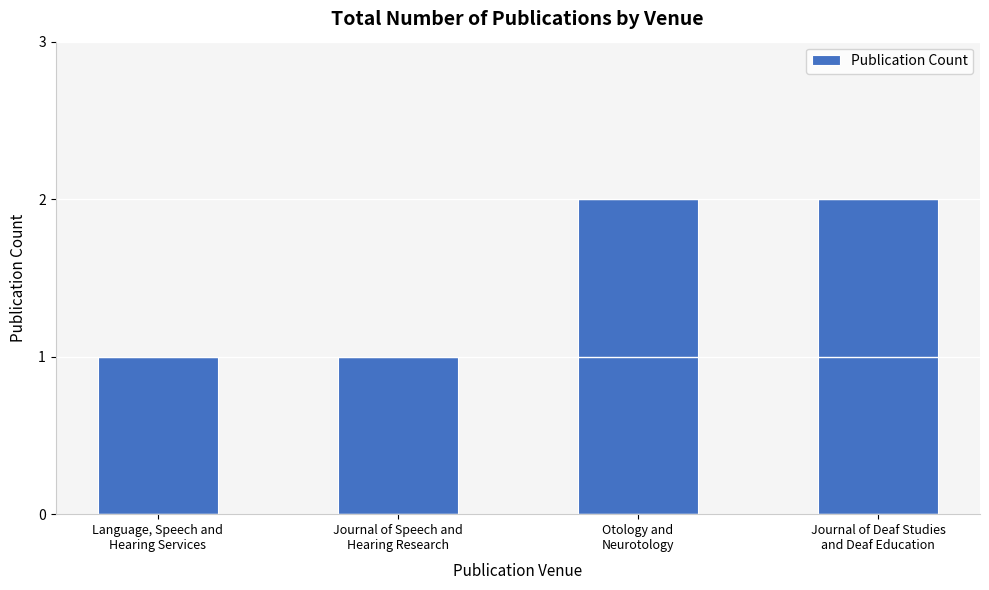

What is the approximate value at Journal of Speech and
Hearing Research?

1